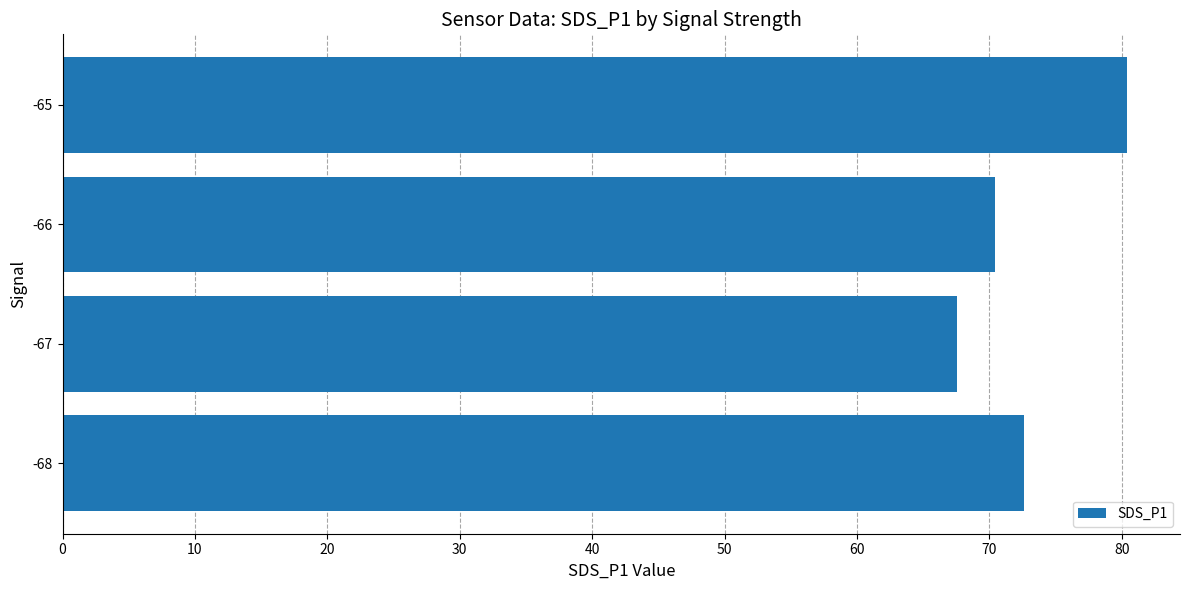

What is the ratio of the value at -66 to the value at -65?

0.9